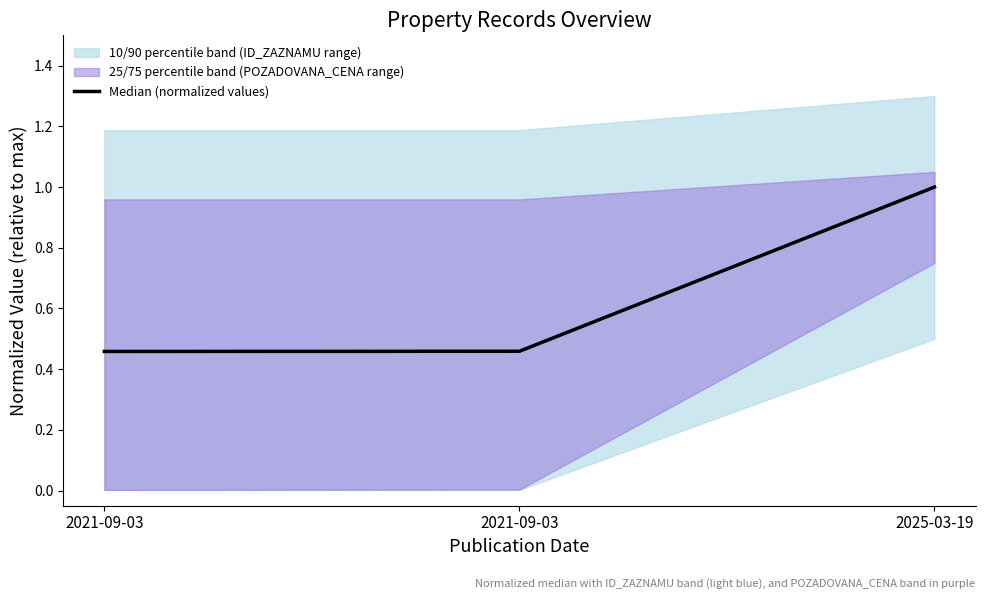

Rank the categories by value from lowest to highest.

2021-09-03, 2021-09-03, 2025-03-19